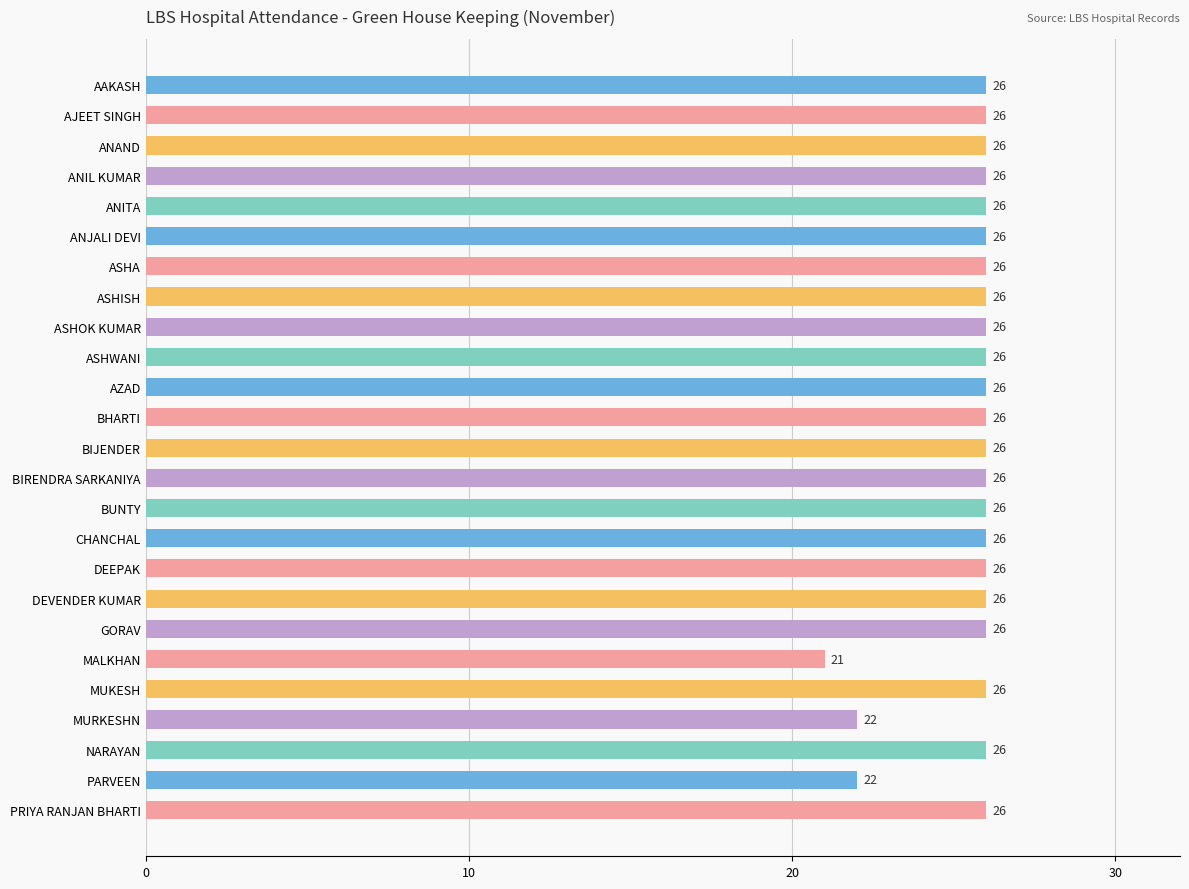

What is the greatest value displayed?

26